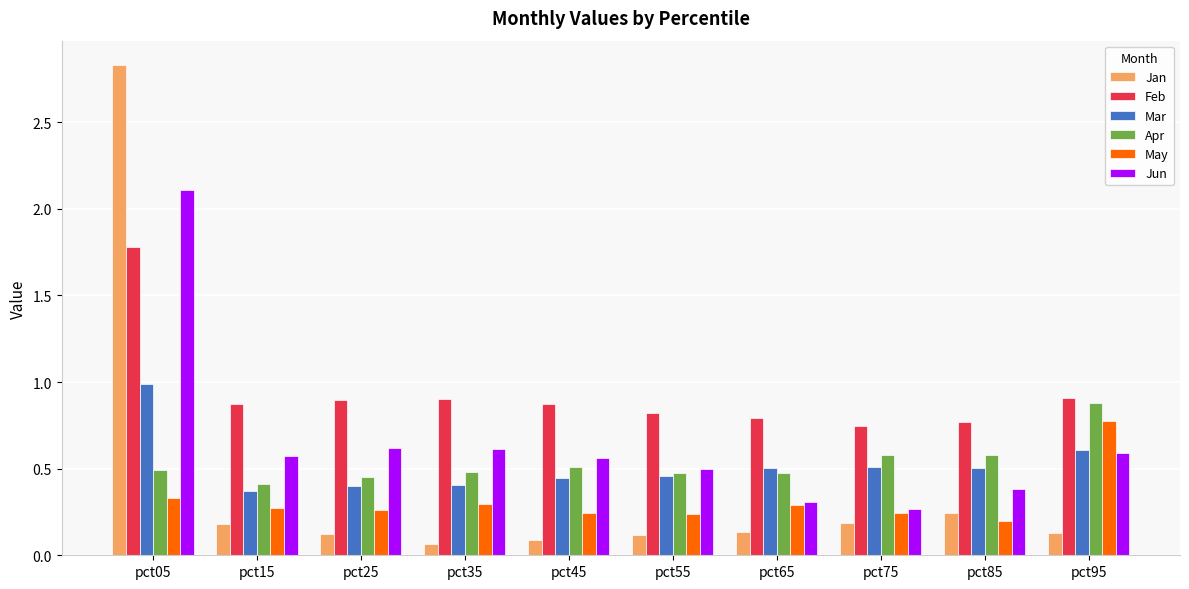

What is the greatest value displayed?

2.8